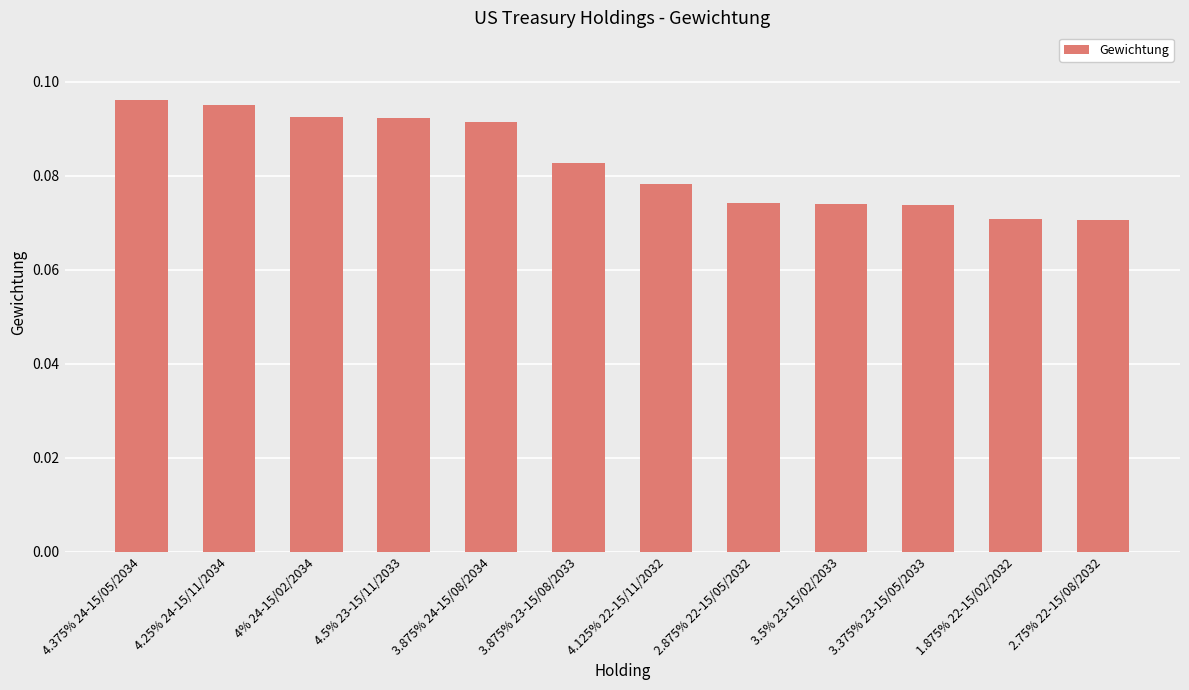

Are the bars horizontal?

No